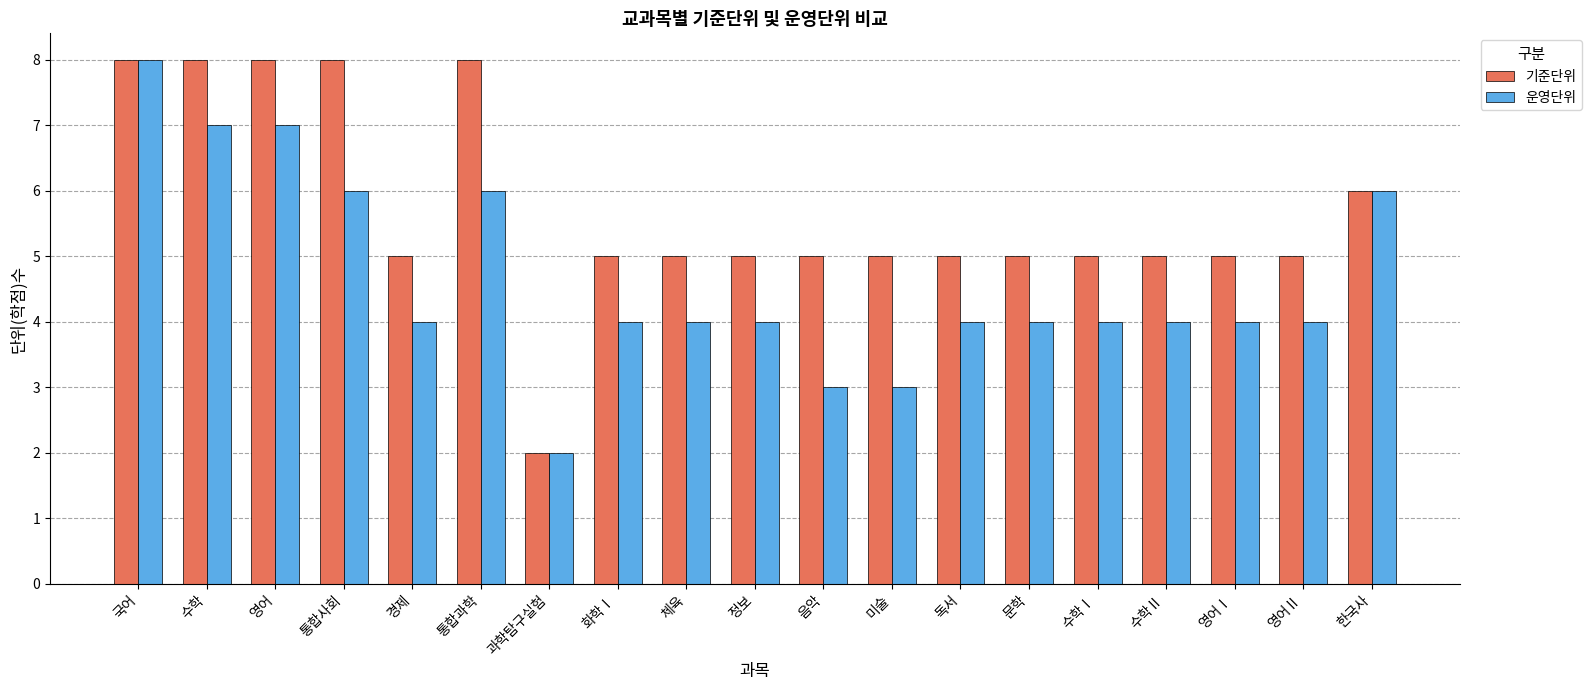

What is the sum of all 운영단위 values?

88